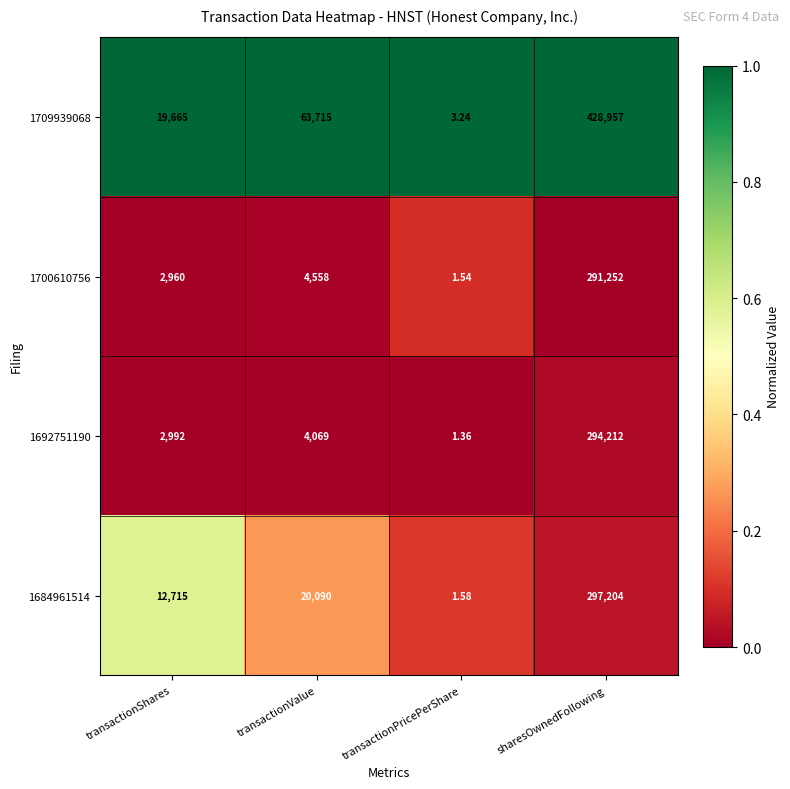

Which label corresponds to the smallest value in the chart?

transactionPricePerShare